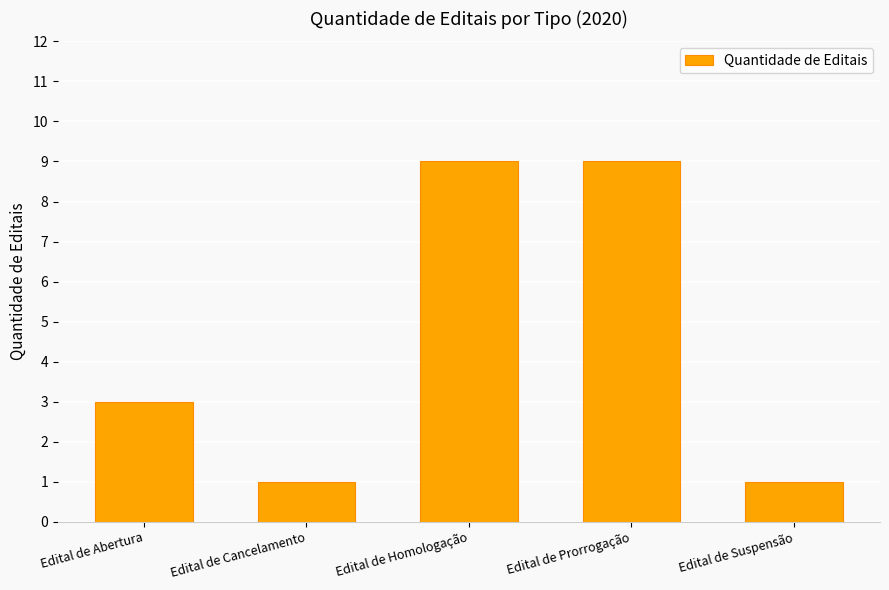

What position from the left is Edital de Abertura?

1